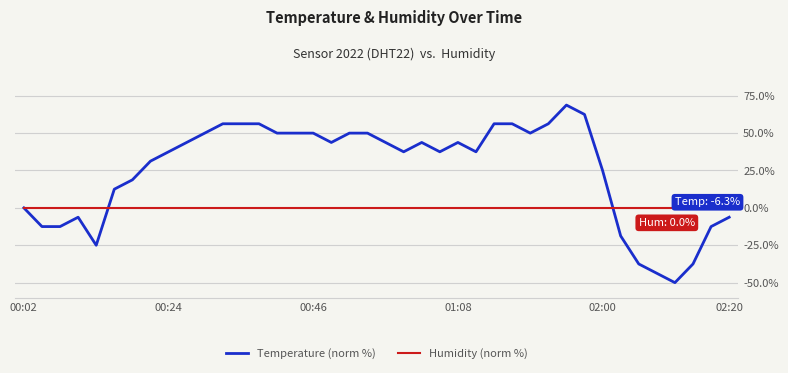

Which series has the widest spread of values?

Temperature (norm %)